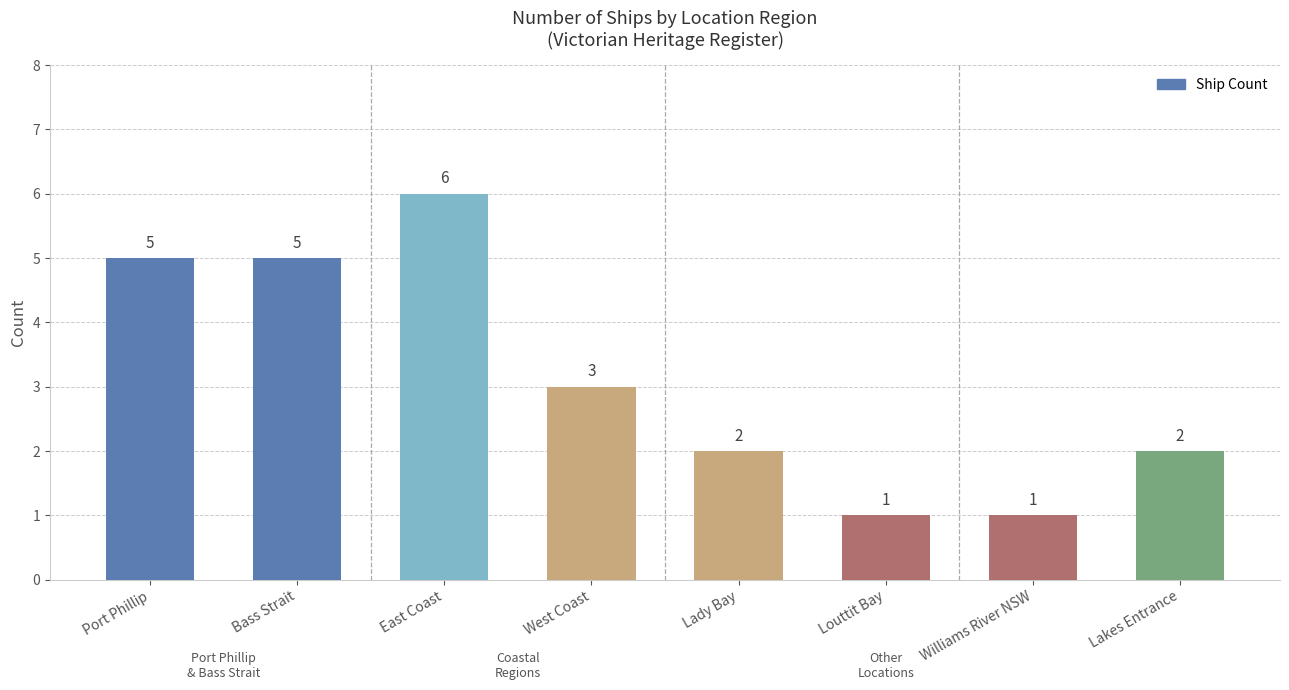

What is the change in value from Port Phillip to East Coast?

+1